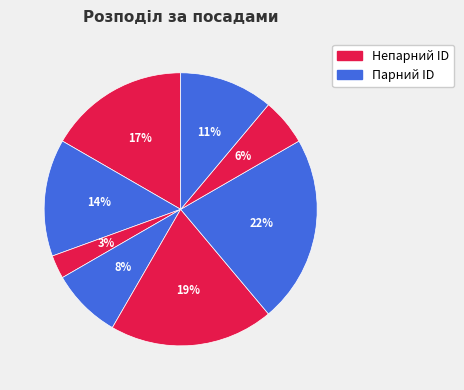

Count the number of slices in the pie.

8